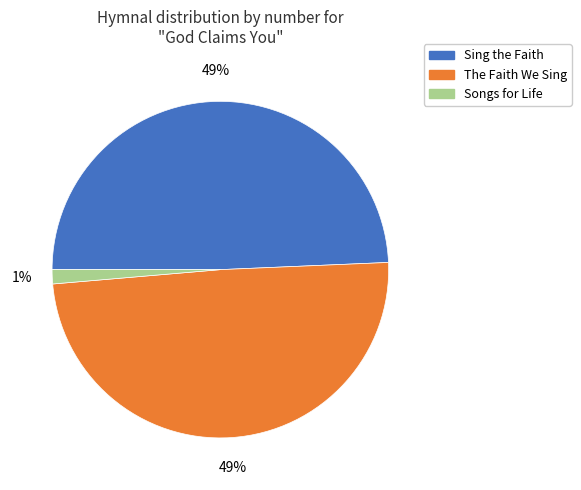

Is there a majority slice in this chart?

No